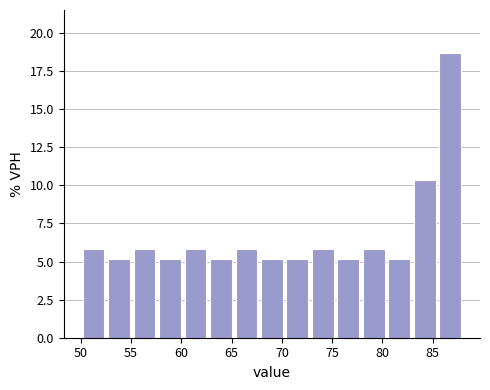

Reading left to right, list every bar in this chart as the range it spans on the x-axis followed by its height. Neither the bar edges nor the heights are printed on the chart, so give them approximately, as read against the axes.

50.0 to 52.5: 6.0
52.5 to 55.0: 5.0
55.0 to 57.5: 6.0
57.5 to 60.0: 5.0
60.0 to 62.5: 6.0
62.5 to 65.0: 5.0
65.0 to 67.5: 6.0
67.5 to 70.5: 5.0
70.5 to 73.0: 5.0
73.0 to 75.5: 6.0
75.5 to 78.0: 5.0
78.0 to 80.5: 6.0
80.5 to 83.0: 5.0
83.0 to 85.5: 10.5
85.5 to 88.0: 18.5